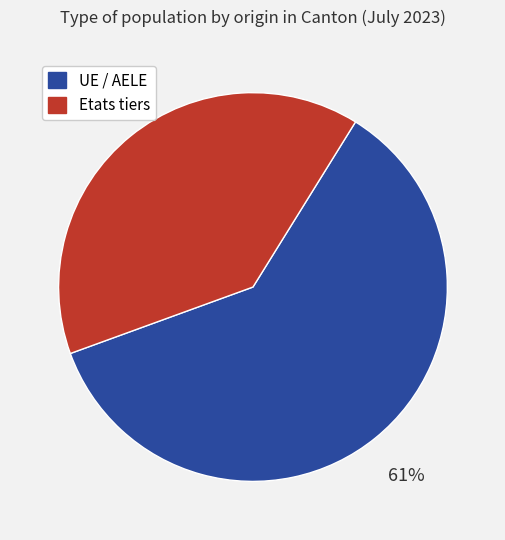

Between Etats tiers and UE / AELE, which is larger?

UE / AELE